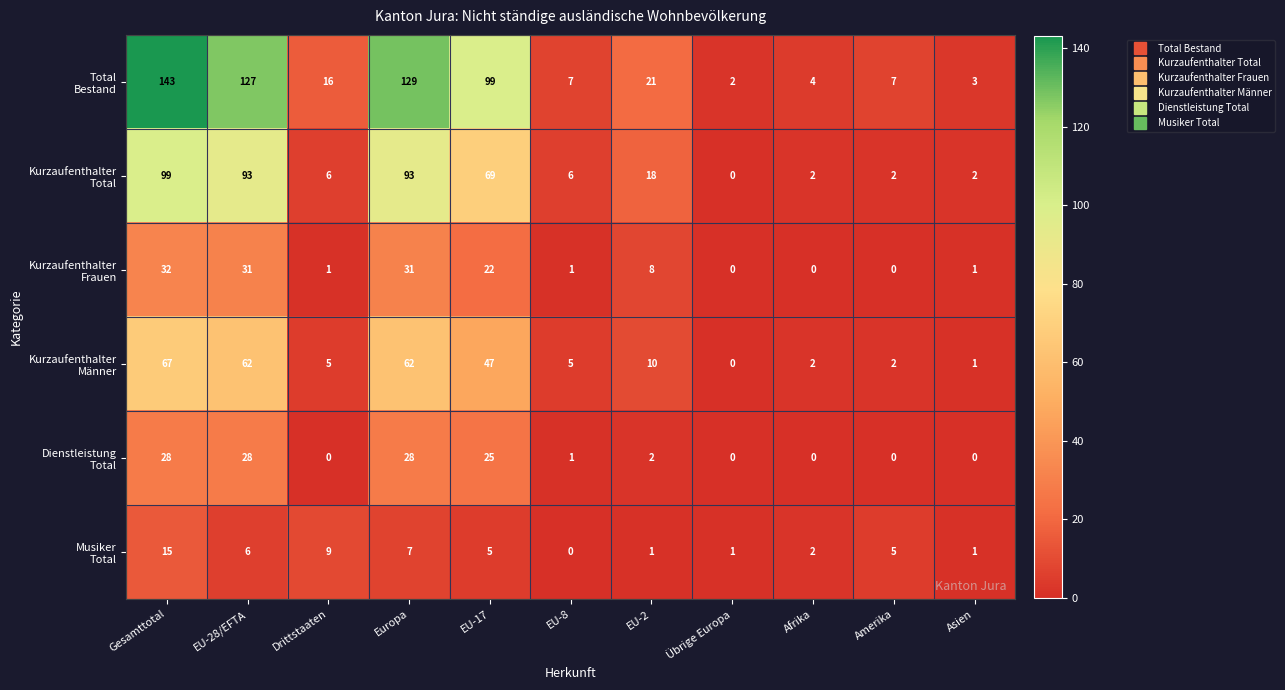

What is the spread (max minus min) of values at Afrika?

4